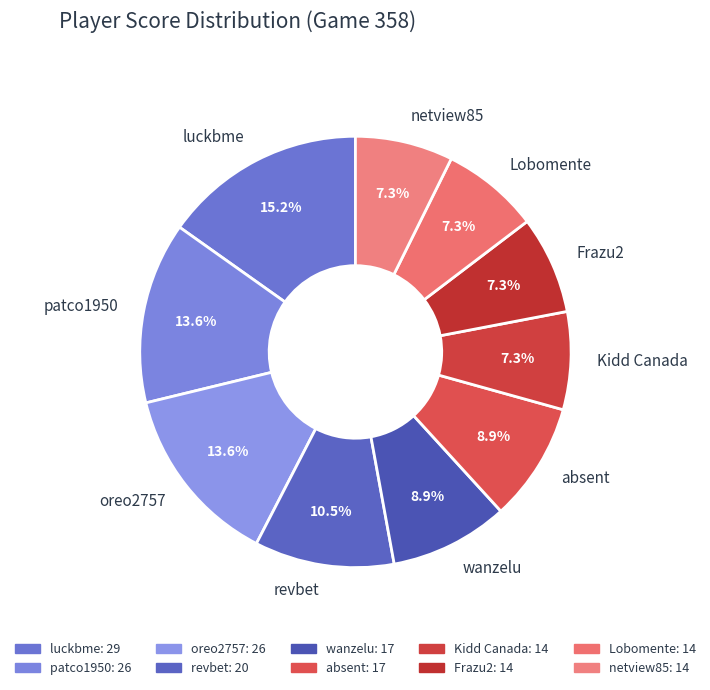

Approximately how many times larger is the value at absent compared to patco1950?

0.7